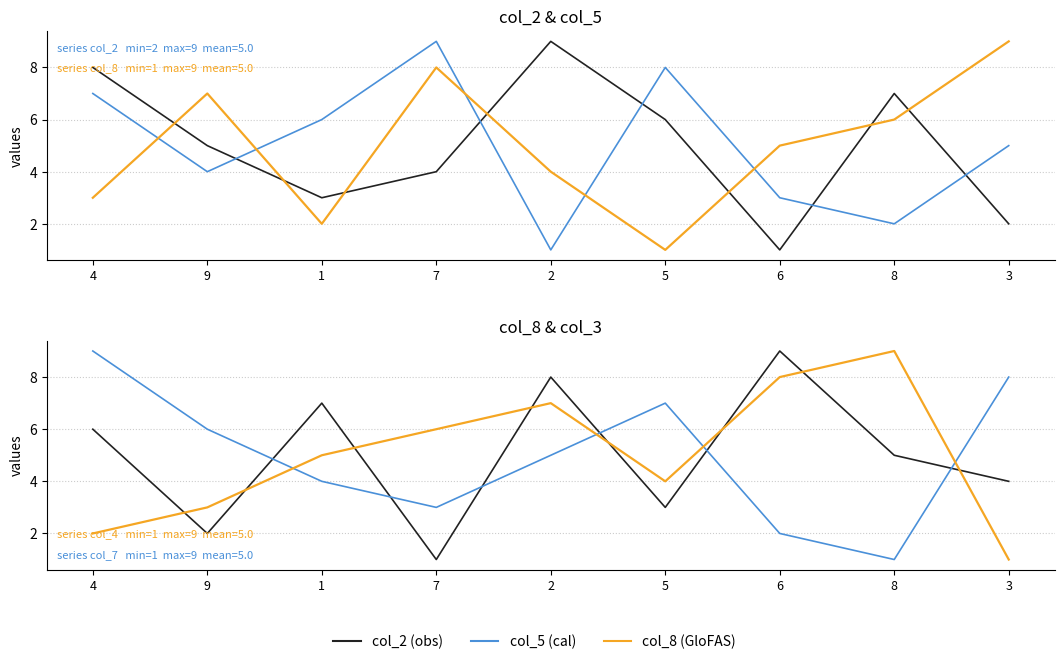

True or false: col_7 and col_3 intersect in this chart.

True